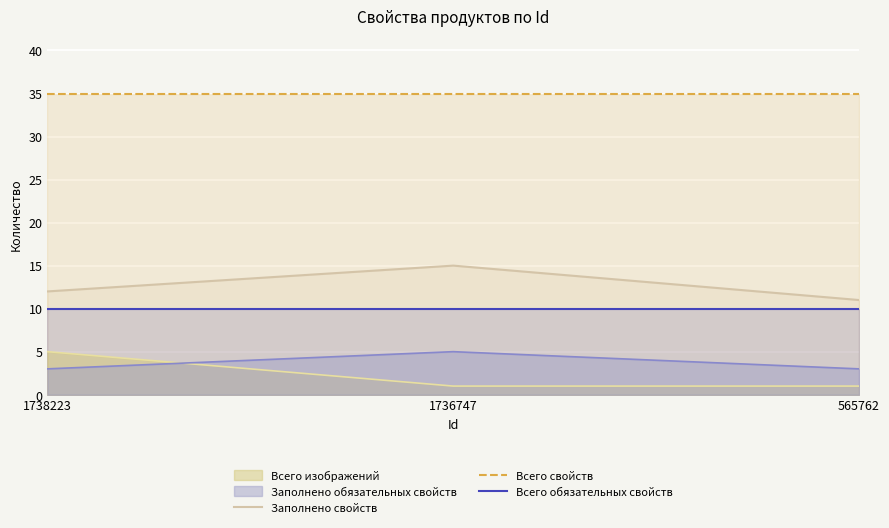

The value of Заполнено свойств at 565762 is 19. True or false?

False